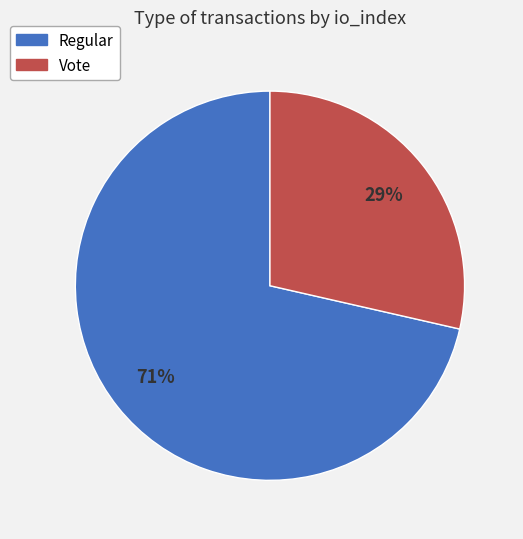

To the nearest percent, what is the combined percentage of Regular and Vote?

100%